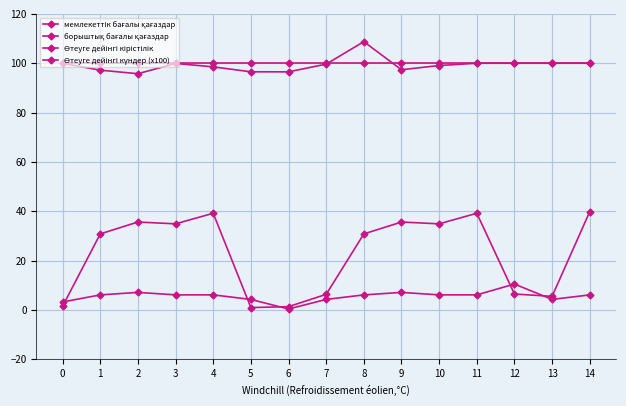

Count the number of data series in this chart.

4